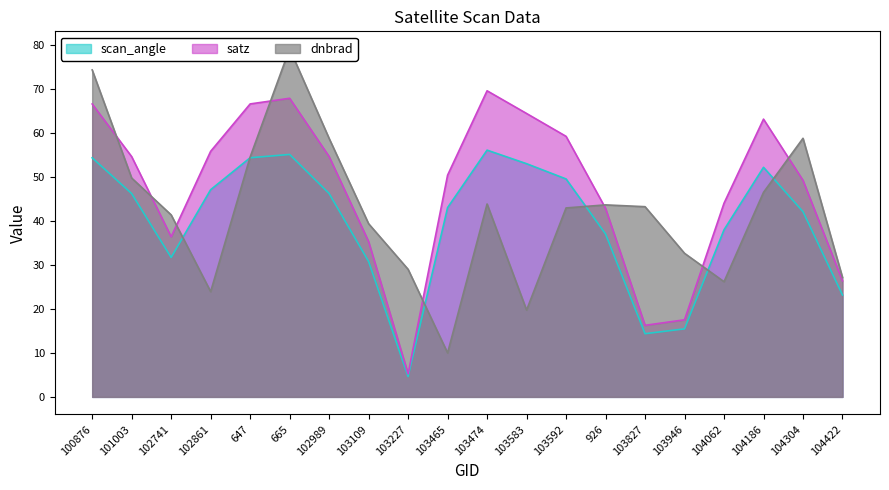

How many series are shown in this chart?

3